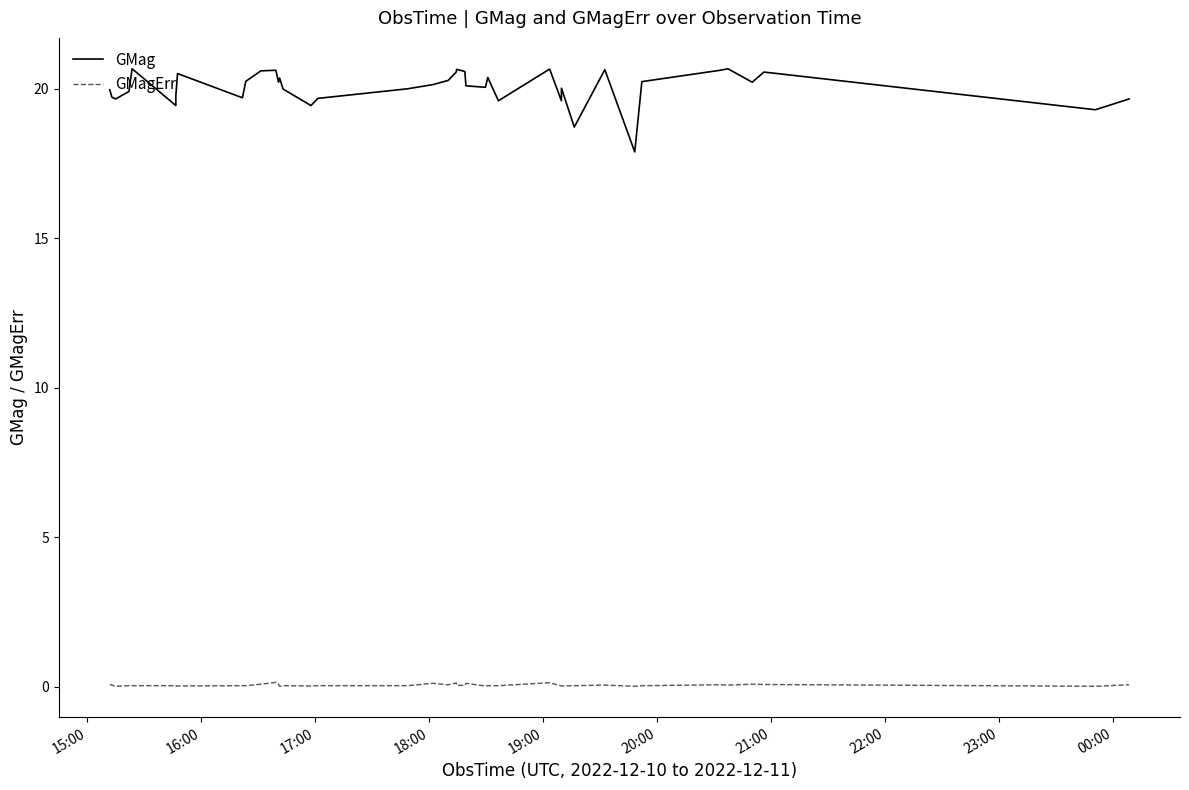

How many lines are shown in the chart?

2